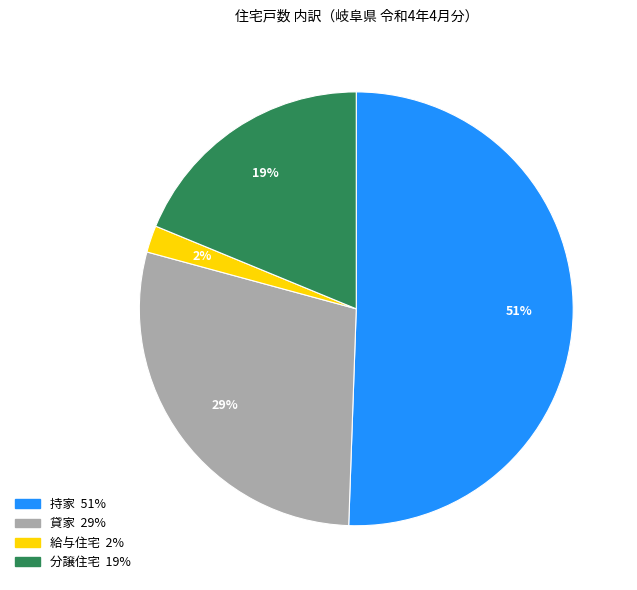

Does any single category account for the majority?

Yes